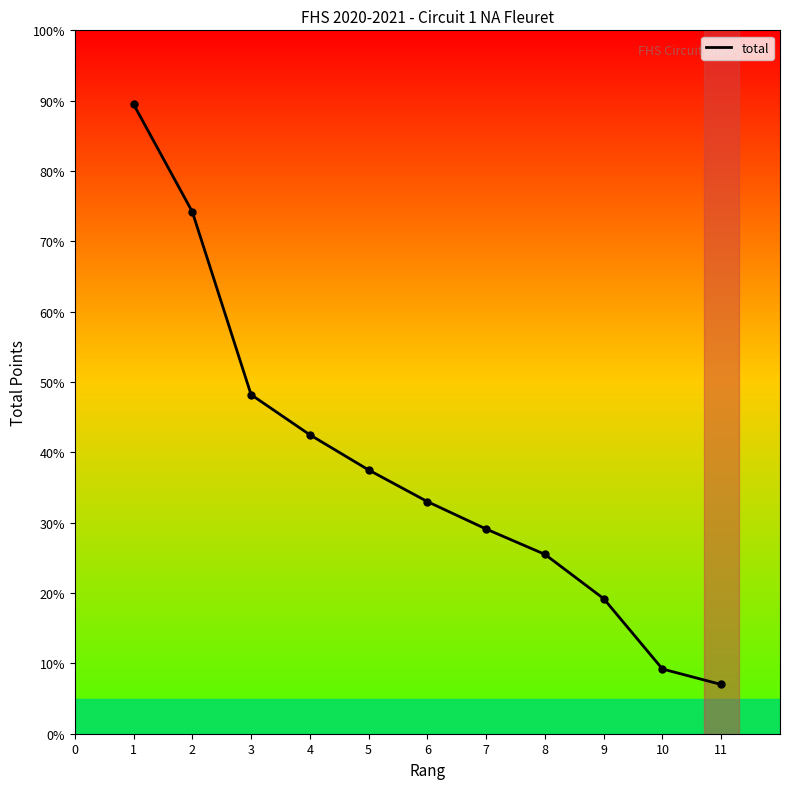

Is this an area chart (filled region under the line)?

No